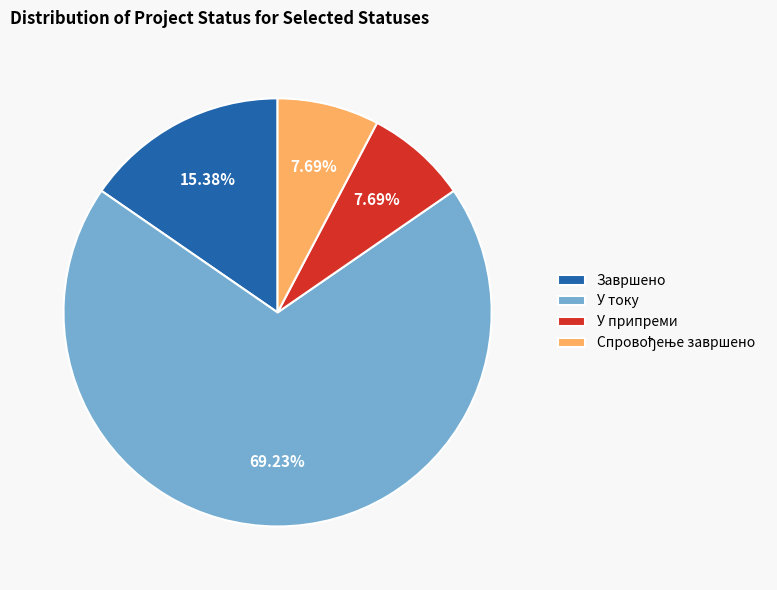

Count the number of slices in the pie.

4